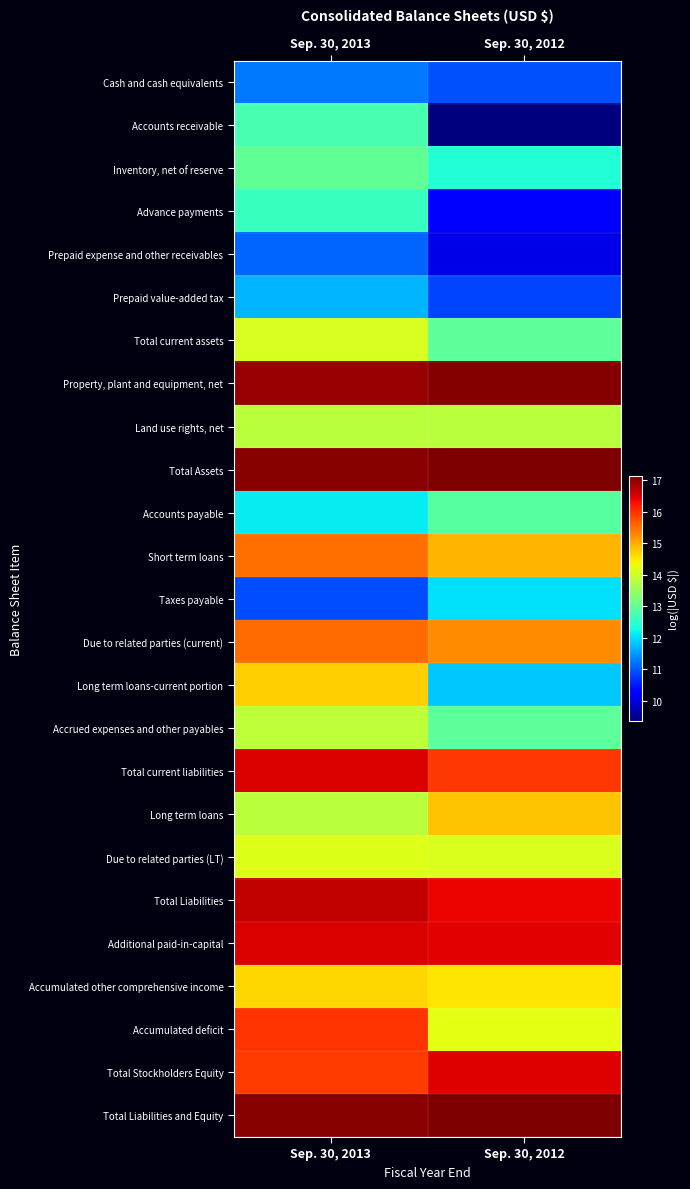

Reading left to right, list all the values displayed in this chart.

Cash and cash equivalents: Sep. 30, 2013=11.2	Sep. 30, 2012=10.9
Accounts receivable: Sep. 30, 2013=12.7	Sep. 30, 2012=9.4
Inventory, net of reserve: Sep. 30, 2013=13.0	Sep. 30, 2012=12.4
Advance payments: Sep. 30, 2013=12.6	Sep. 30, 2012=10.3
Prepaid expense and other receivables: Sep. 30, 2013=11.1	Sep. 30, 2012=10.1
Prepaid value-added tax: Sep. 30, 2013=11.7	Sep. 30, 2012=10.8
Total current assets: Sep. 30, 2013=14.1	Sep. 30, 2012=12.9
Property, plant and equipment, net: Sep. 30, 2013=16.9	Sep. 30, 2012=17.1
Land use rights, net: Sep. 30, 2013=13.8	Sep. 30, 2012=13.8
Total Assets: Sep. 30, 2013=17.0	Sep. 30, 2012=17.1
Accounts payable: Sep. 30, 2013=12.1	Sep. 30, 2012=12.9
Short term loans: Sep. 30, 2013=15.5	Sep. 30, 2012=14.9
Taxes payable: Sep. 30, 2013=10.9	Sep. 30, 2012=12.1
Due to related parties (current): Sep. 30, 2013=15.5	Sep. 30, 2012=15.3
Long term loans-current portion: Sep. 30, 2013=14.7	Sep. 30, 2012=11.9
Accrued expenses and other payables: Sep. 30, 2013=13.9	Sep. 30, 2012=12.9
Total current liabilities: Sep. 30, 2013=16.5	Sep. 30, 2012=15.9
Long term loans: Sep. 30, 2013=13.8	Sep. 30, 2012=14.8
Due to related parties (LT): Sep. 30, 2013=14.2	Sep. 30, 2012=14.1
Total Liabilities: Sep. 30, 2013=16.6	Sep. 30, 2012=16.4
Additional paid-in-capital: Sep. 30, 2013=16.5	Sep. 30, 2012=16.4
Accumulated other comprehensive income: Sep. 30, 2013=14.6	Sep. 30, 2012=14.5
Accumulated deficit: Sep. 30, 2013=16.0	Sep. 30, 2012=14.2
Total Stockholders Equity: Sep. 30, 2013=15.9	Sep. 30, 2012=16.5
Total Liabilities and Equity: Sep. 30, 2013=17.0	Sep. 30, 2012=17.1